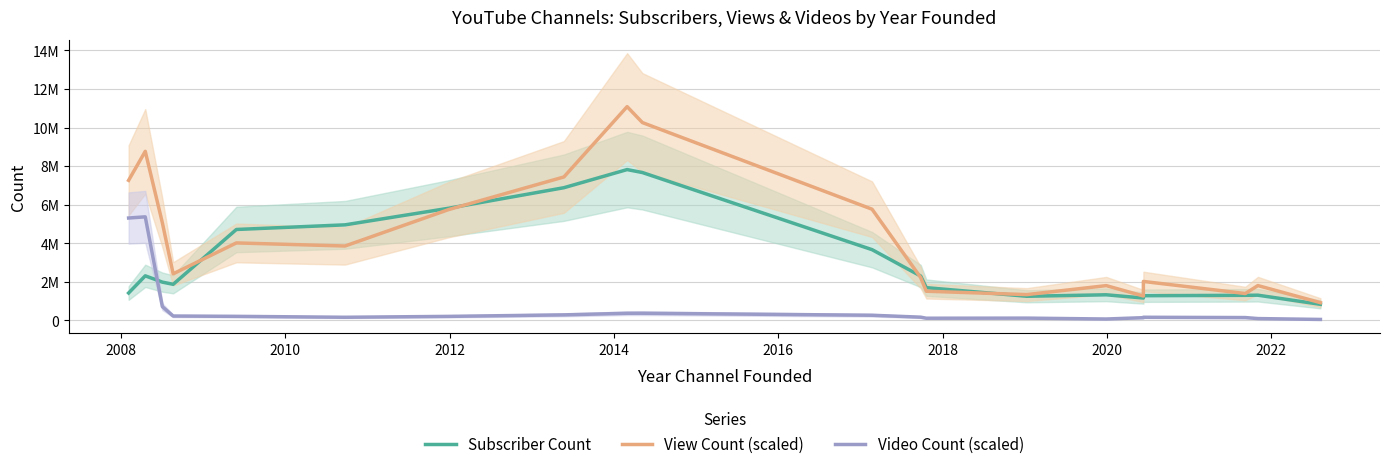

What are all the series names shown in the legend?

Subscriber Count, View Count (scaled), Video Count (scaled)